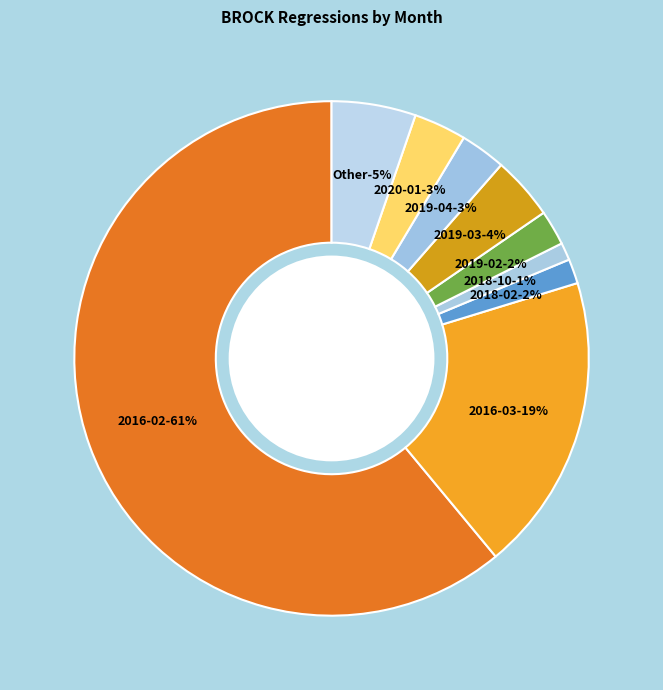

The 2018-02 slice represents 2% of the pie. True or false?

True